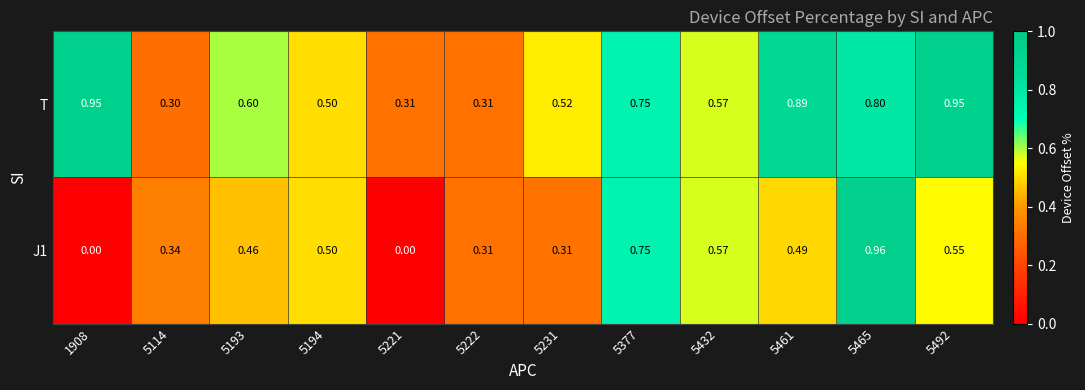

Is the value of T at 5194 greater than the value of J1 at 5461?

Yes